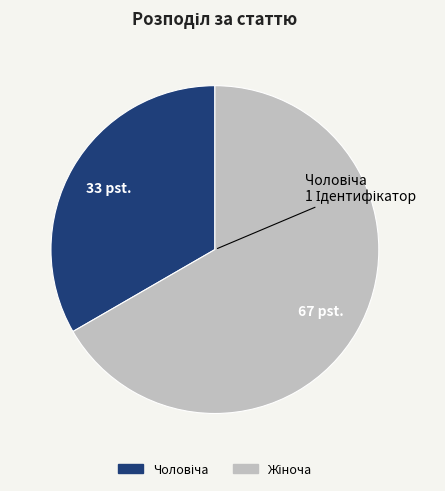

Does any single category account for the majority?

Yes